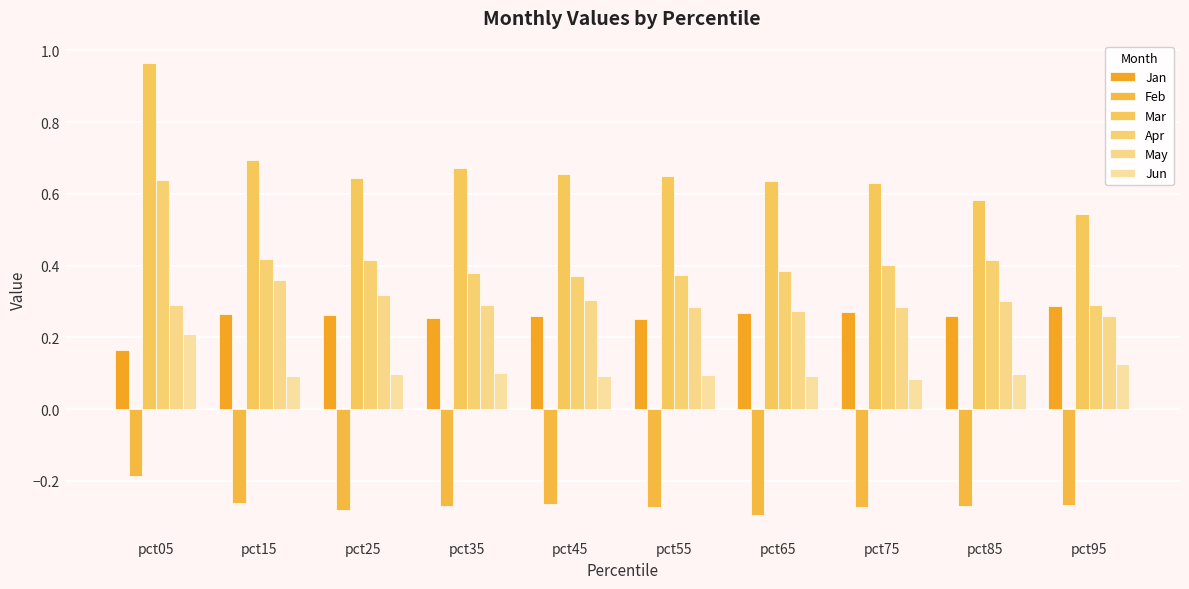

Which category has the lowest value in the Feb series?

pct65